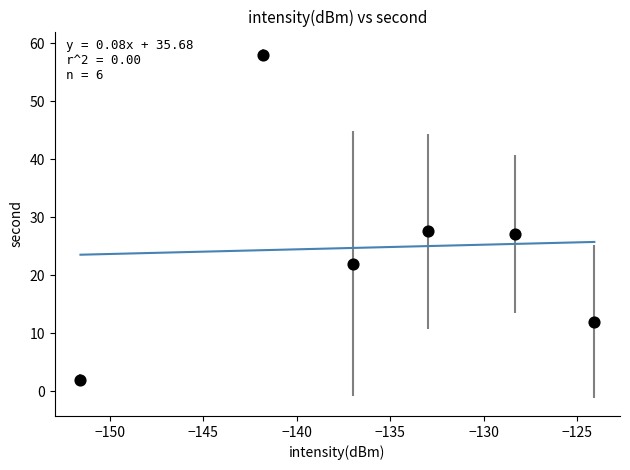

What is the range of Y values (max minus min)?

56.0